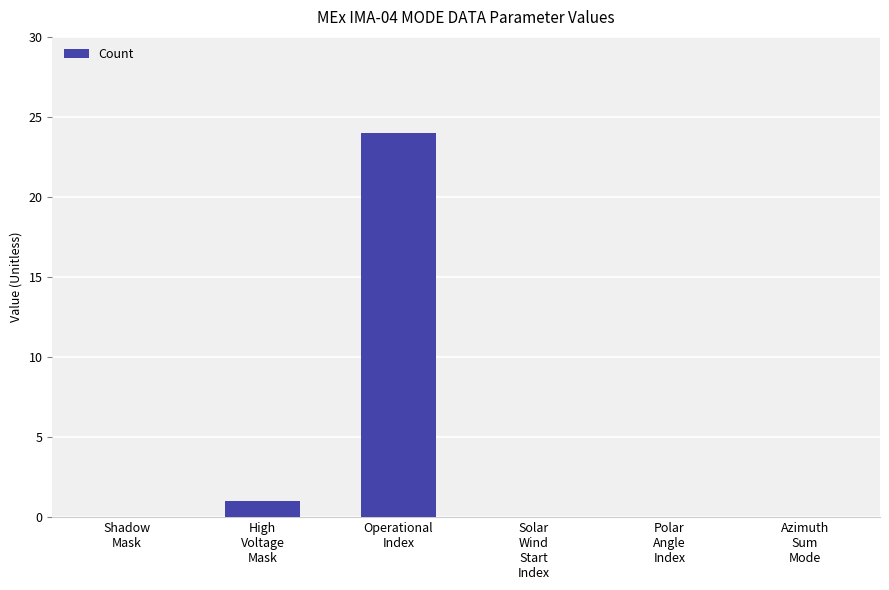

Are the bars horizontal?

No